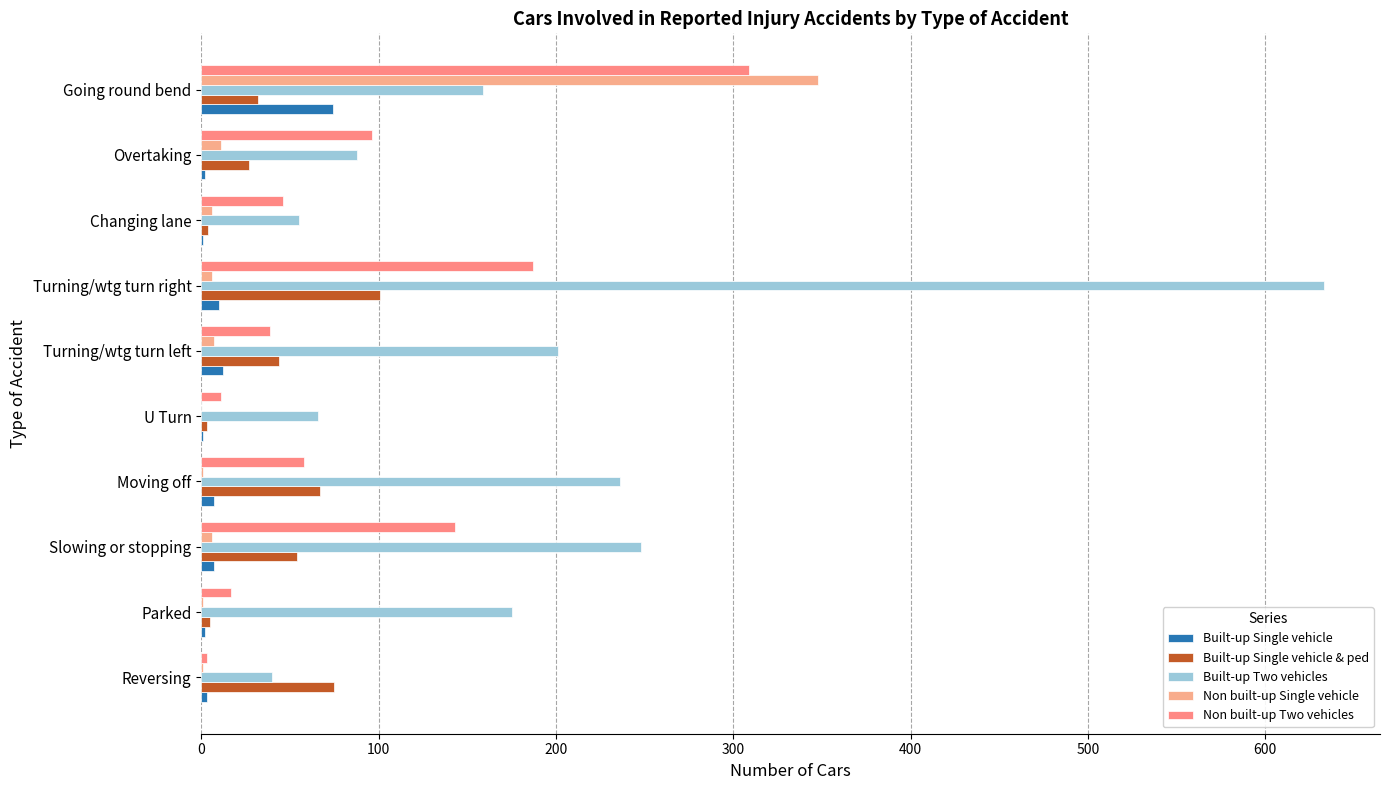

What are all the series names shown in the legend?

Built-up Single vehicle, Built-up Single vehicle & ped, Built-up Two vehicles, Non built-up Single vehicle, Non built-up Two vehicles